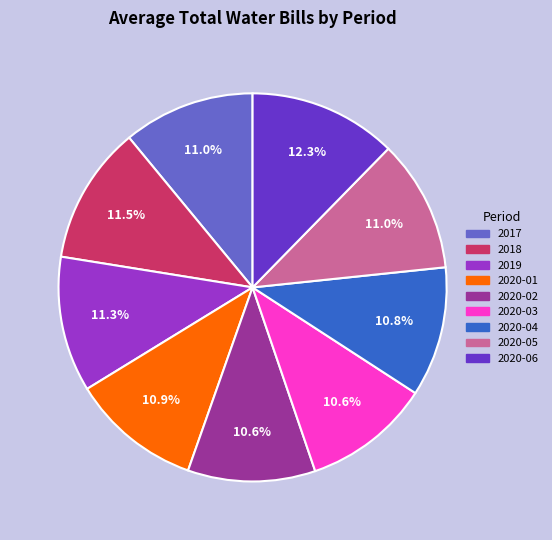

Is it true that 2019 is 25% of the pie?

False